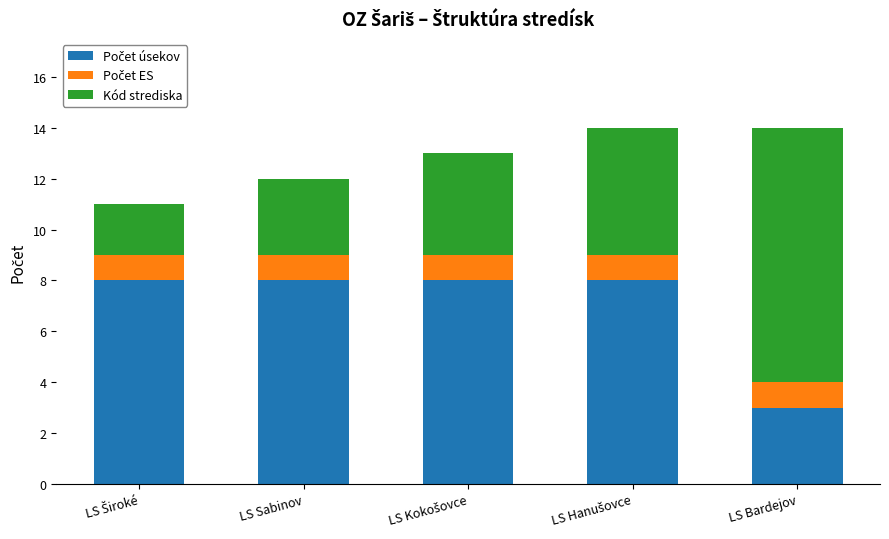

Between LS Široké and LS Bardejov, which series saw the biggest shift?

Kód strediska